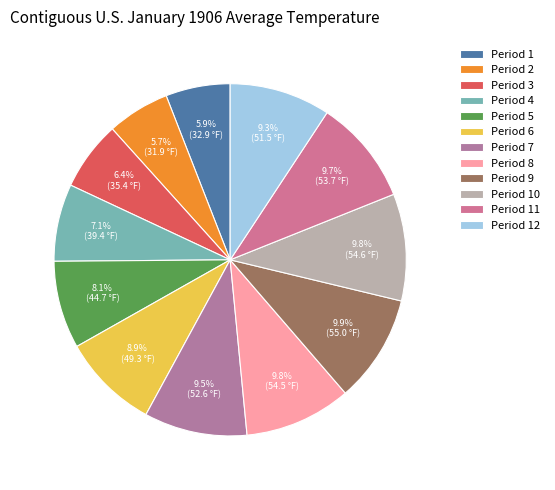

To the nearest percent, what is the average slice percentage?

8%